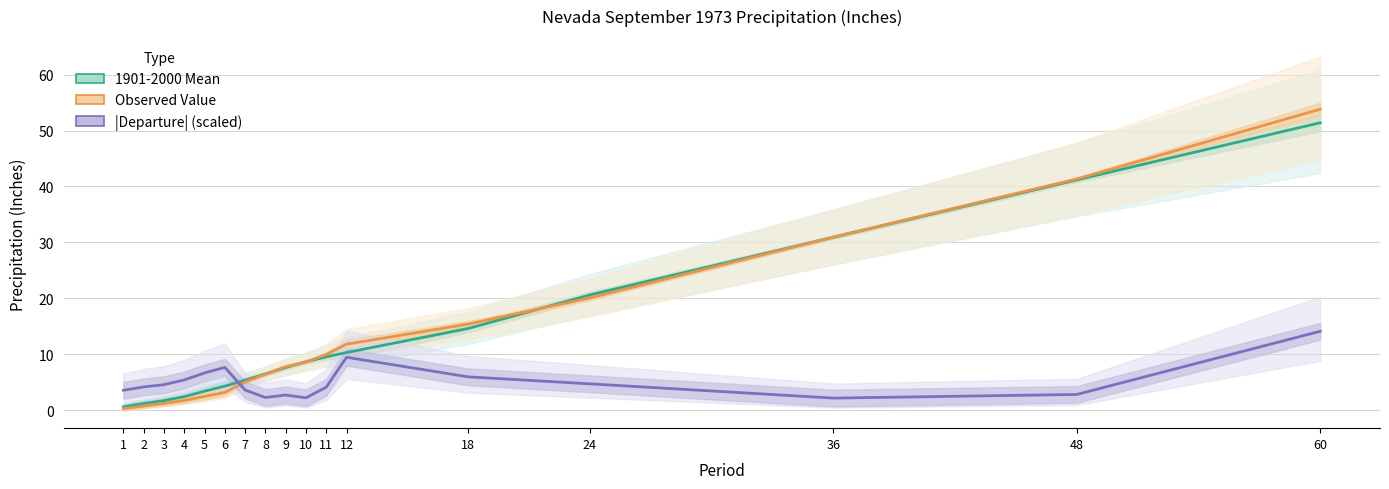

Reading right to left, transcribe all the data shown in this chart.

1901-2000 Mean: 60=51.4	48=41.2	36=30.9	24=20.6	18=14.6	12=10.3	11=9.5	10=8.7	9=7.6	8=6.5	7=5.4	6=4.3	5=3.4	4=2.4	3=1.7	2=1.2	1=0.6
Observed Value: 60=53.8	48=41.3	36=30.9	24=20.1	18=15.4	12=11.8	11=9.9	10=8.6	9=7.8	8=6.4	7=5.0	6=3.2	5=2.5	4=1.7	3=1.2	2=0.7	1=0.3
|Departure| (scaled): 60=14.1	48=2.8	36=2.1	24=4.7	18=6.0	12=9.4	11=4.1	10=2.2	9=2.7	8=2.2	7=3.6	6=7.6	5=6.7	4=5.4	3=4.5	2=4.2	1=3.5